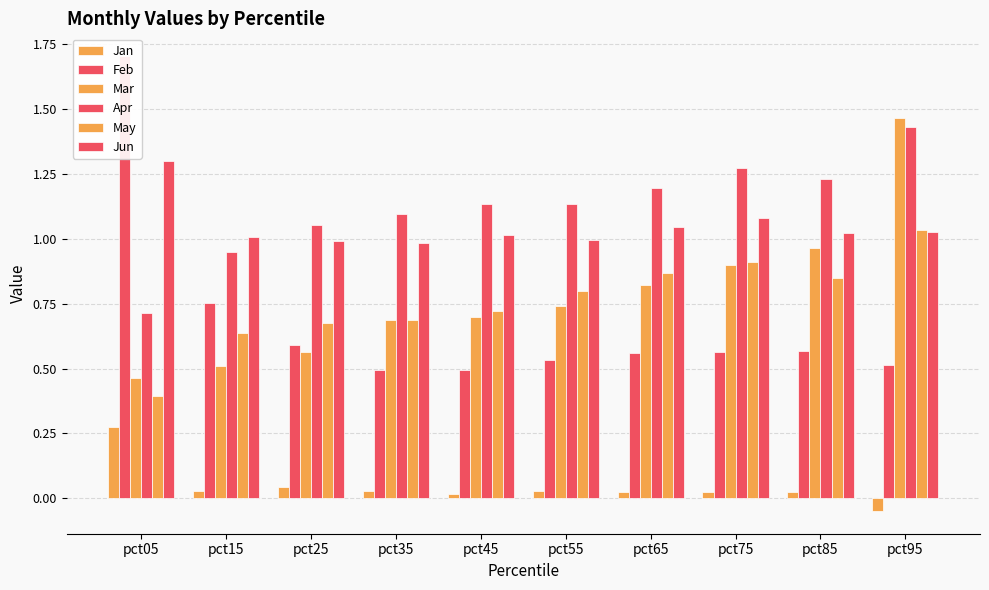

Are the bars grouped side by side (vs. stacked)?

Yes